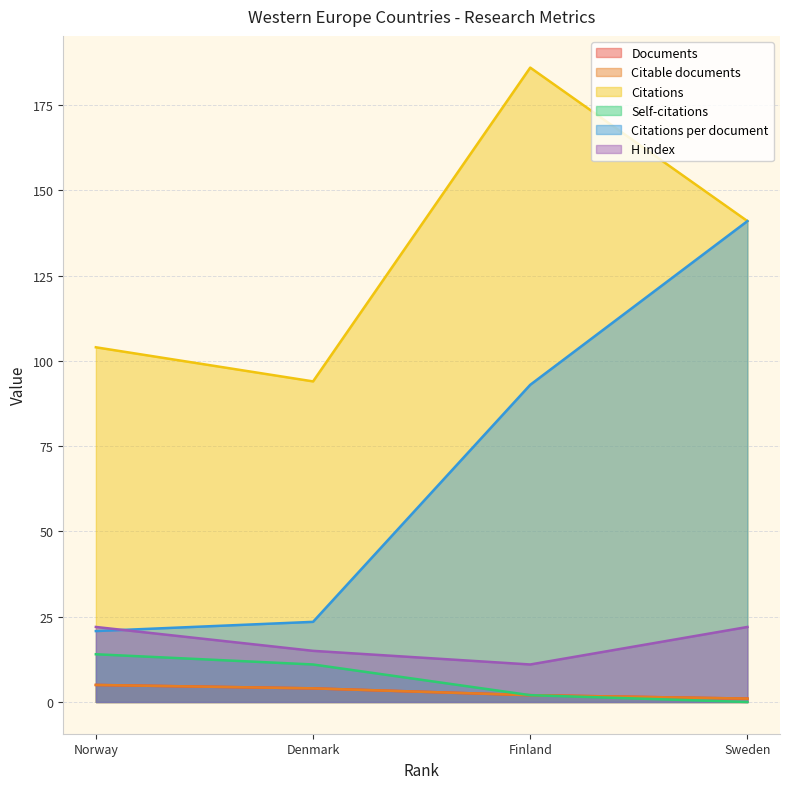

How many lines are shown in the chart?

6